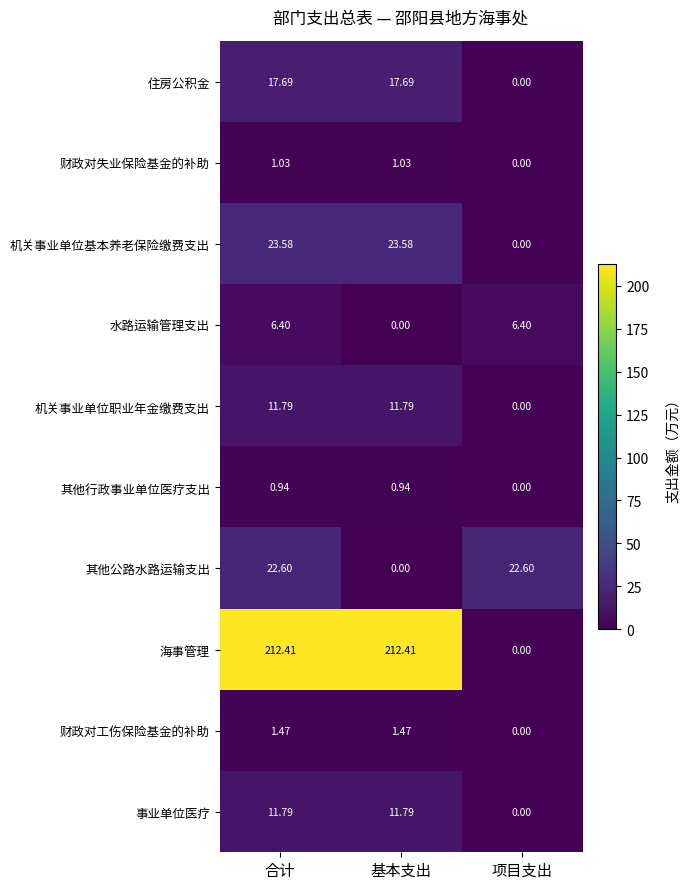

At which label does 财政对工伤保险基金的补助 first exceed 1?

合计